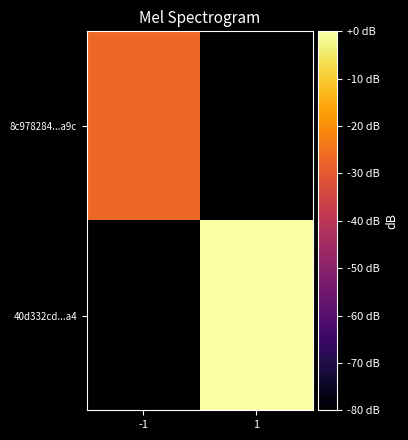

List the series in order of their overall mean, highest first.

40d332cd...a4, 8c978284...a9c